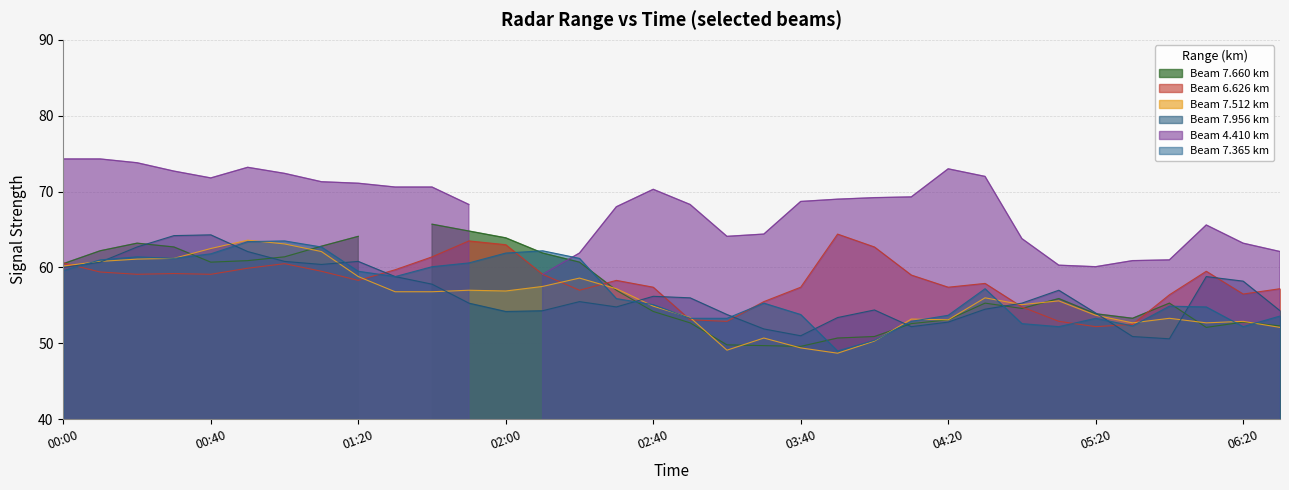

Between 2011/12/14 02:50 and 2011/12/14 05:40, which series saw the biggest shift?

7.956